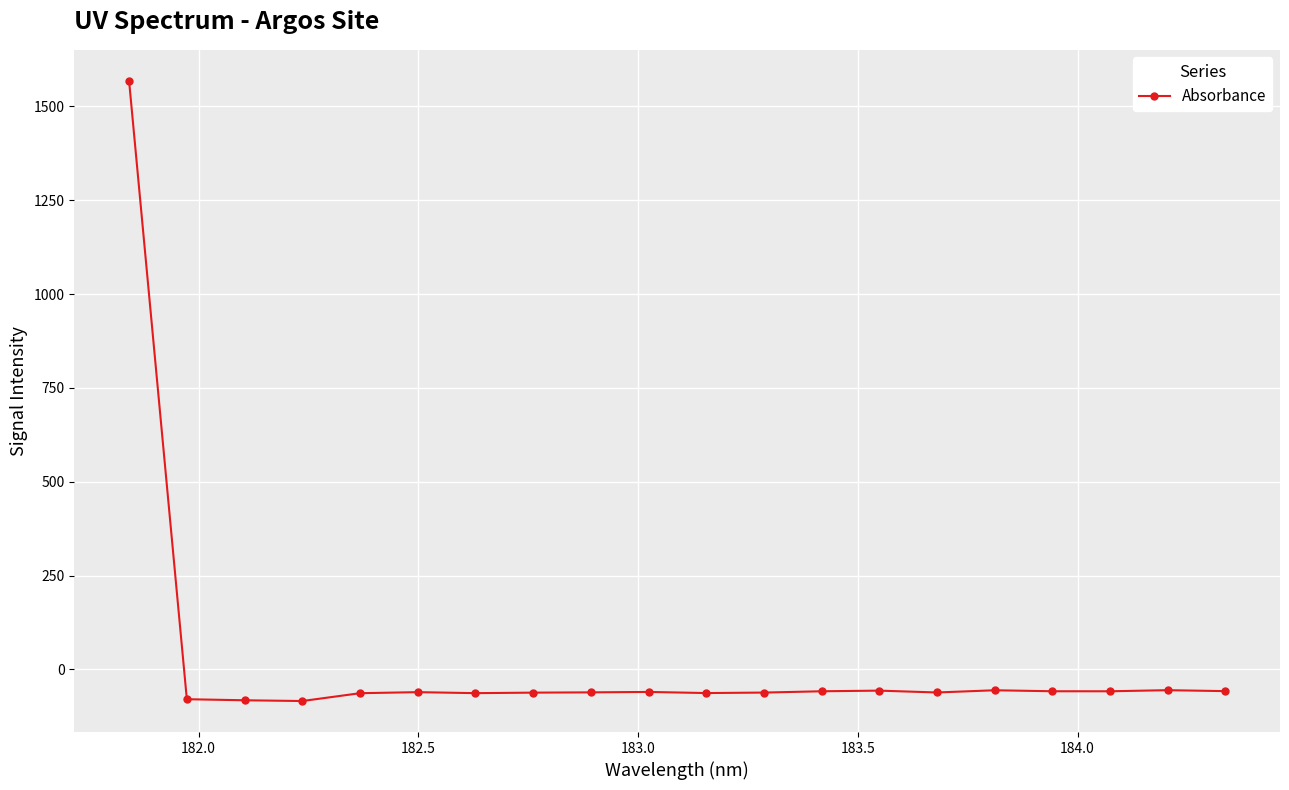

How many positive values are there?

1